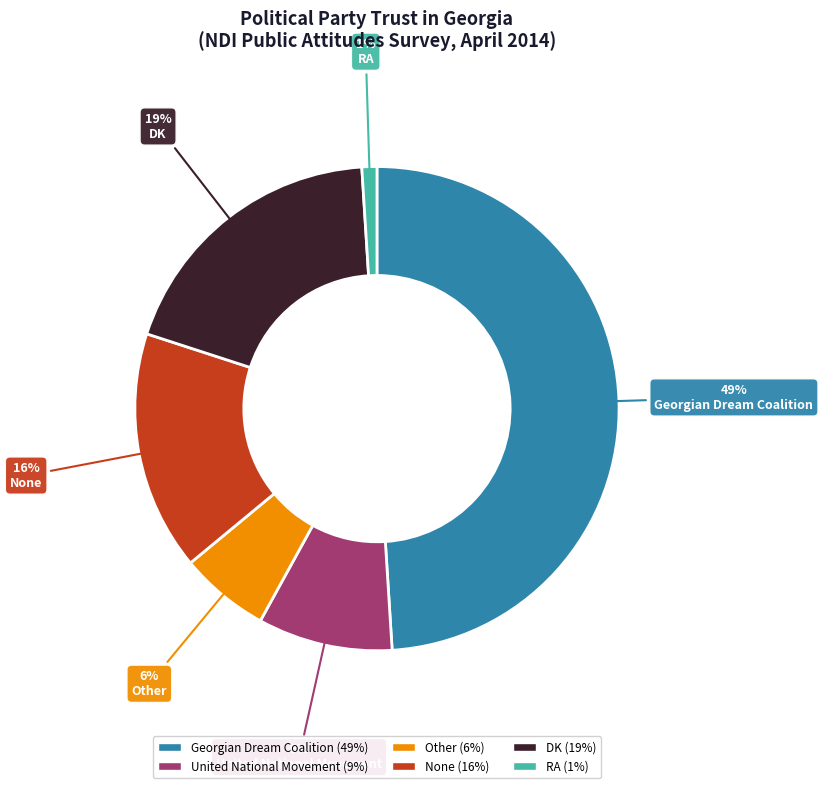

Rank the categories by value from lowest to highest.

RA, Other, United National Movement, None, DK, Georgian Dream Coalition